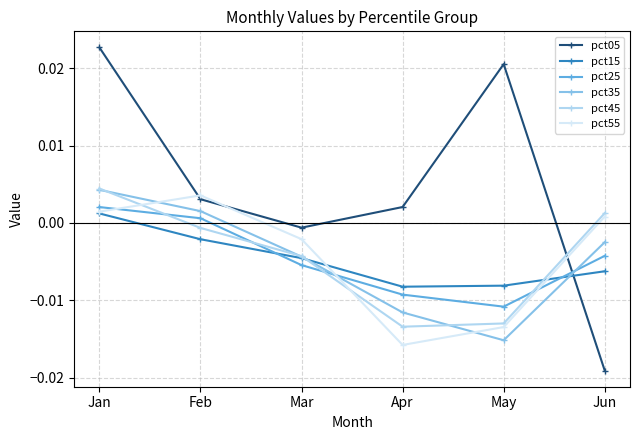

At which category does pct55 reach its first local peak?

Feb